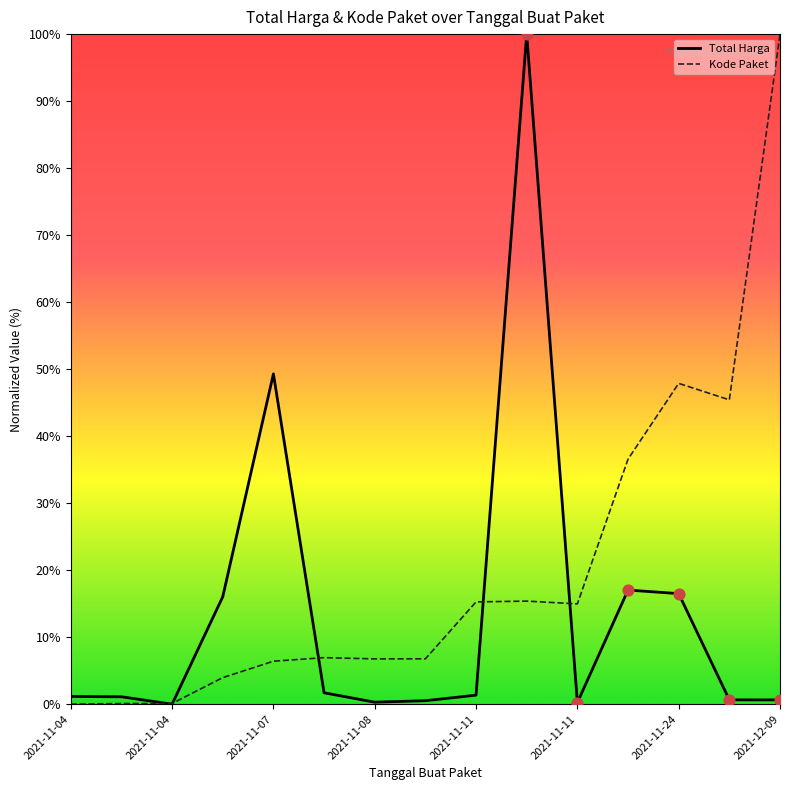

At how many categories does at least one series exceed 28?

6